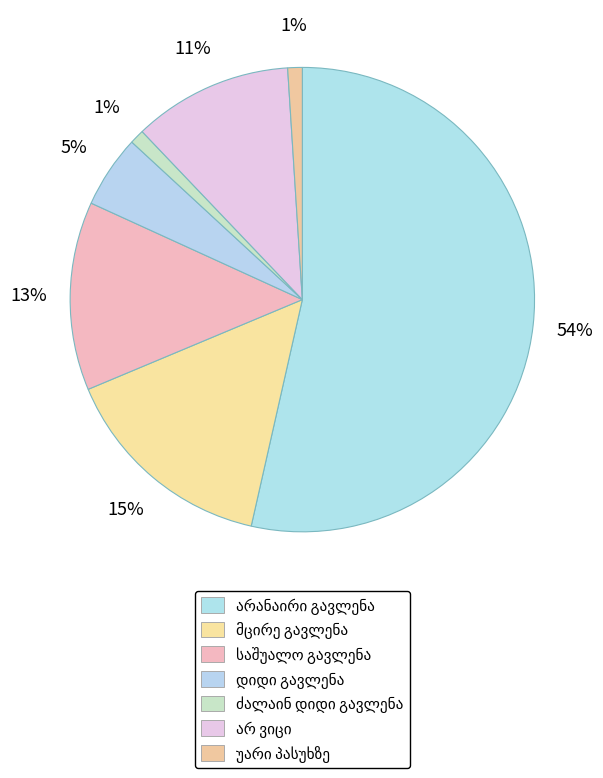

Count the number of slices in the pie.

7